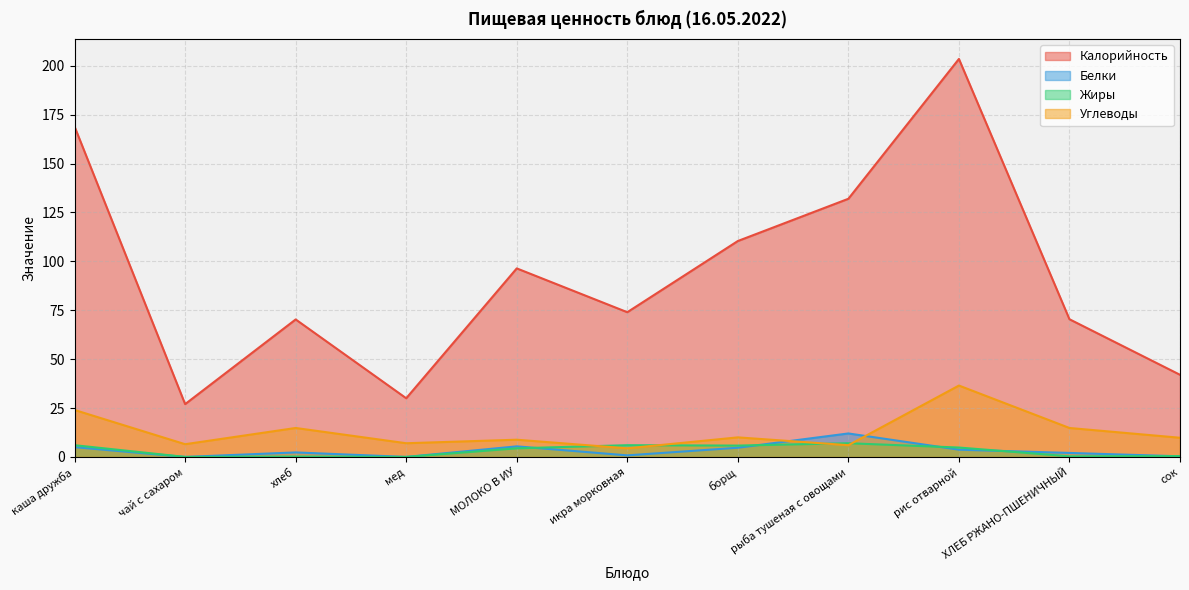

What position from the left is ХЛЕБ РЖАНО-ПШЕНИЧНЫЙ?

10